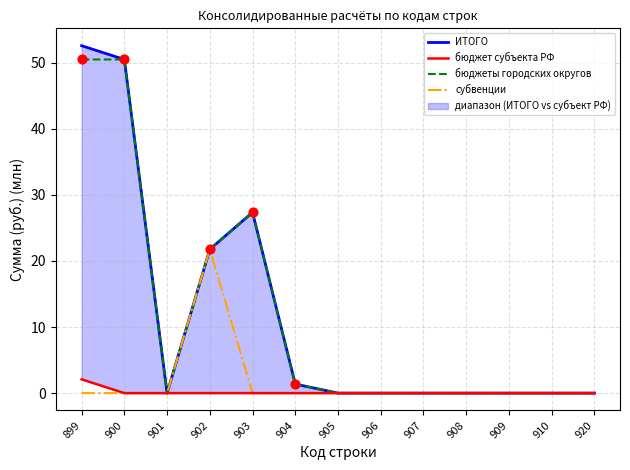

Which series has the largest total across all categories?

ИТОГО